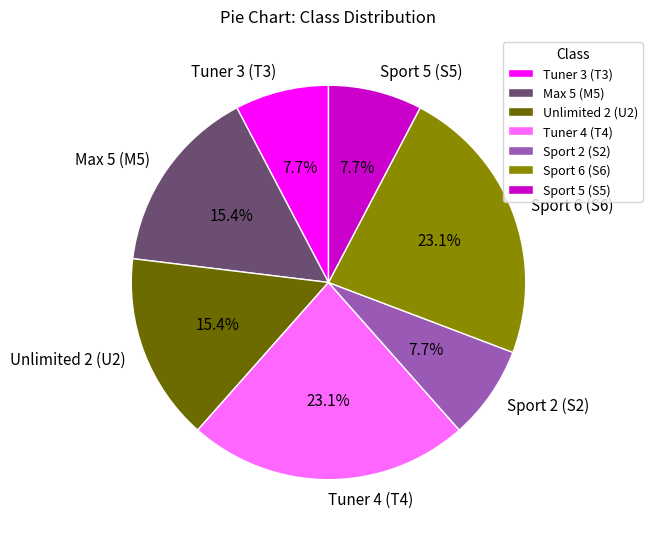

How much of the chart is everything except Unlimited 2 (U2)?

84.6%